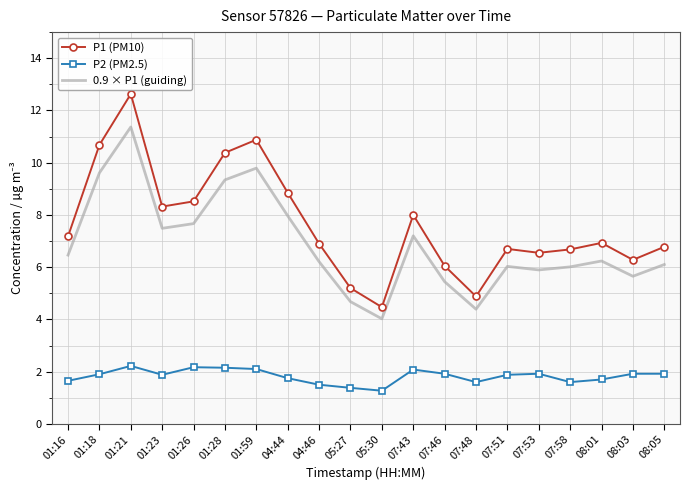

True or false: P1 (PM10) and P2 (PM2.5) intersect in this chart.

False